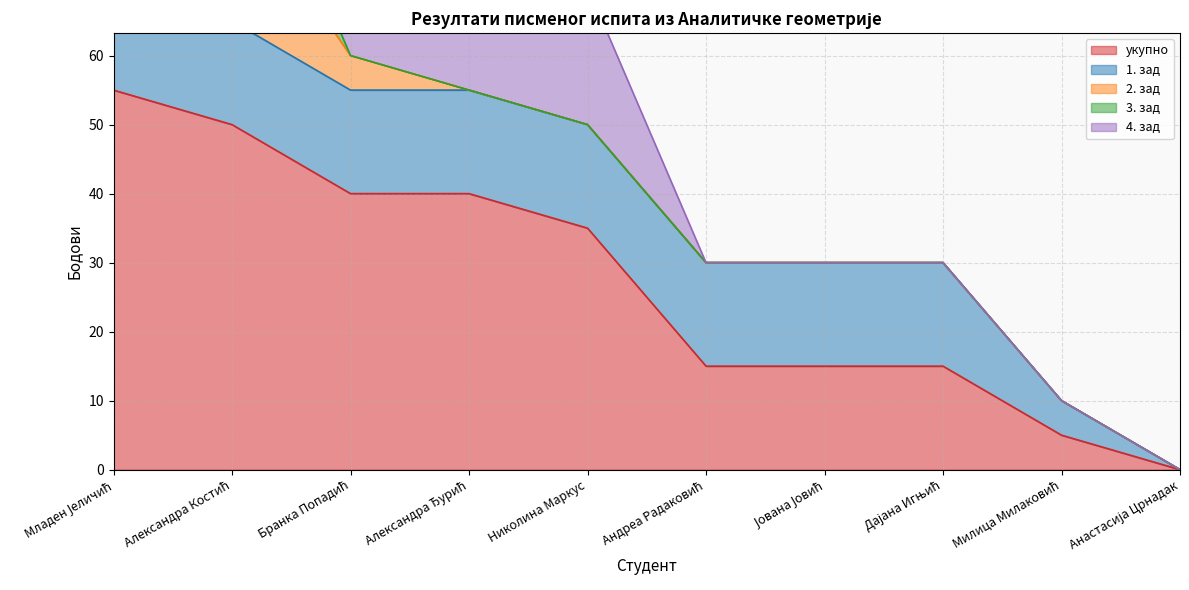

Which series has the largest total across all categories?

укупно